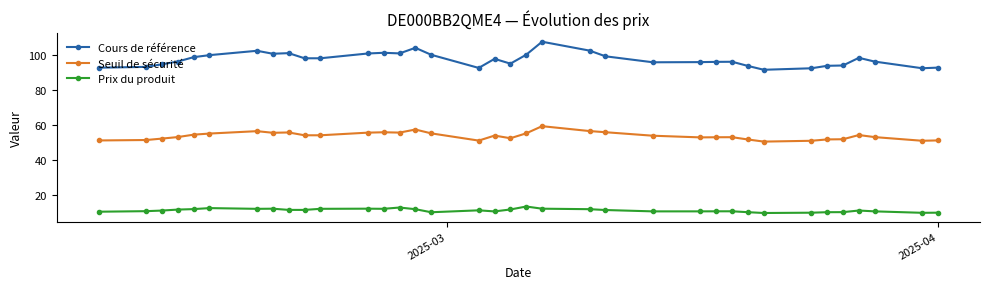

How many lines are shown in the chart?

3